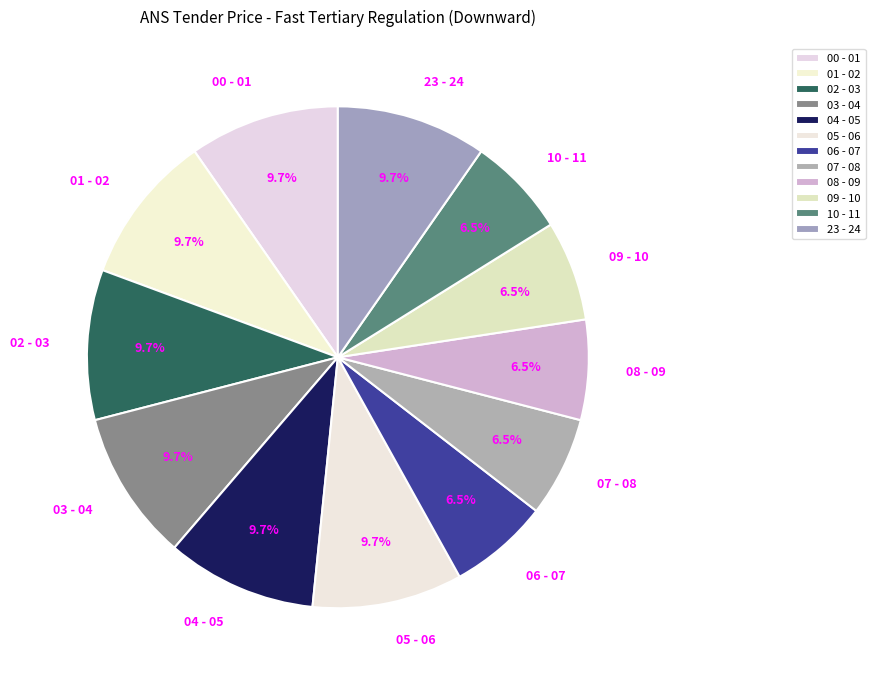

Is there a majority slice in this chart?

No